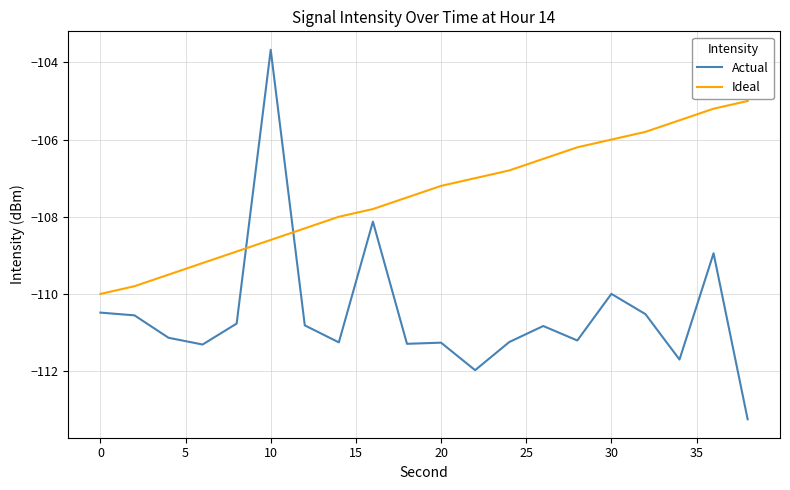

How many times do Ideal and Actual cross each other?

2